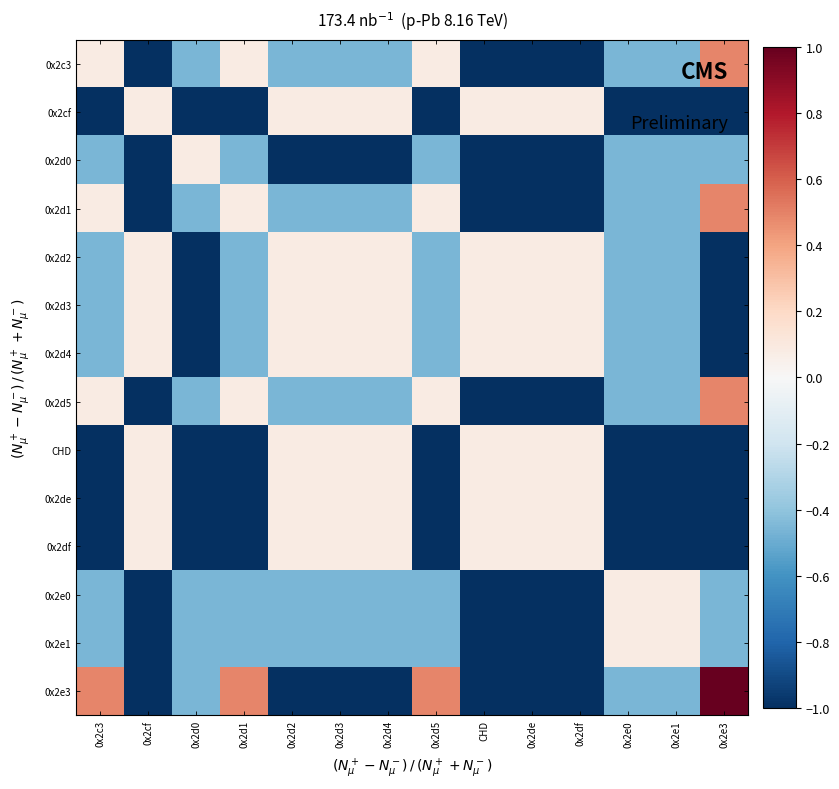

Count the number of categories in the chart.

14